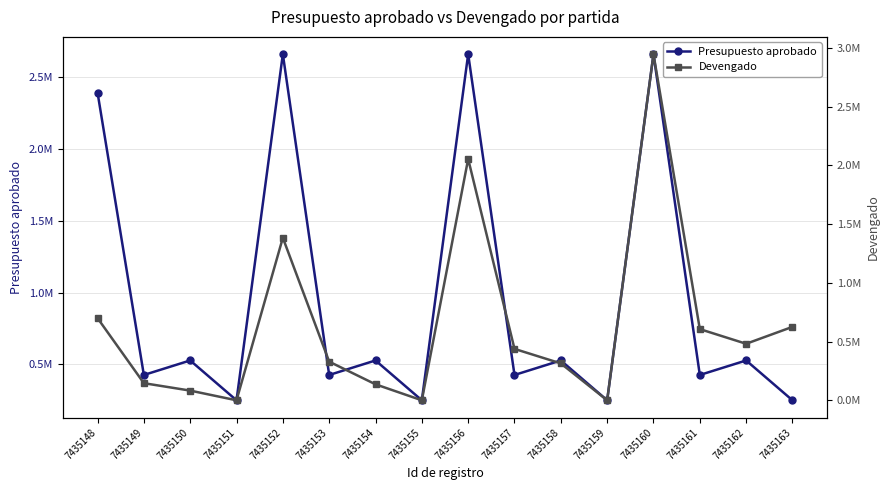

At which label does Devengado first exceed 437510?

7435148